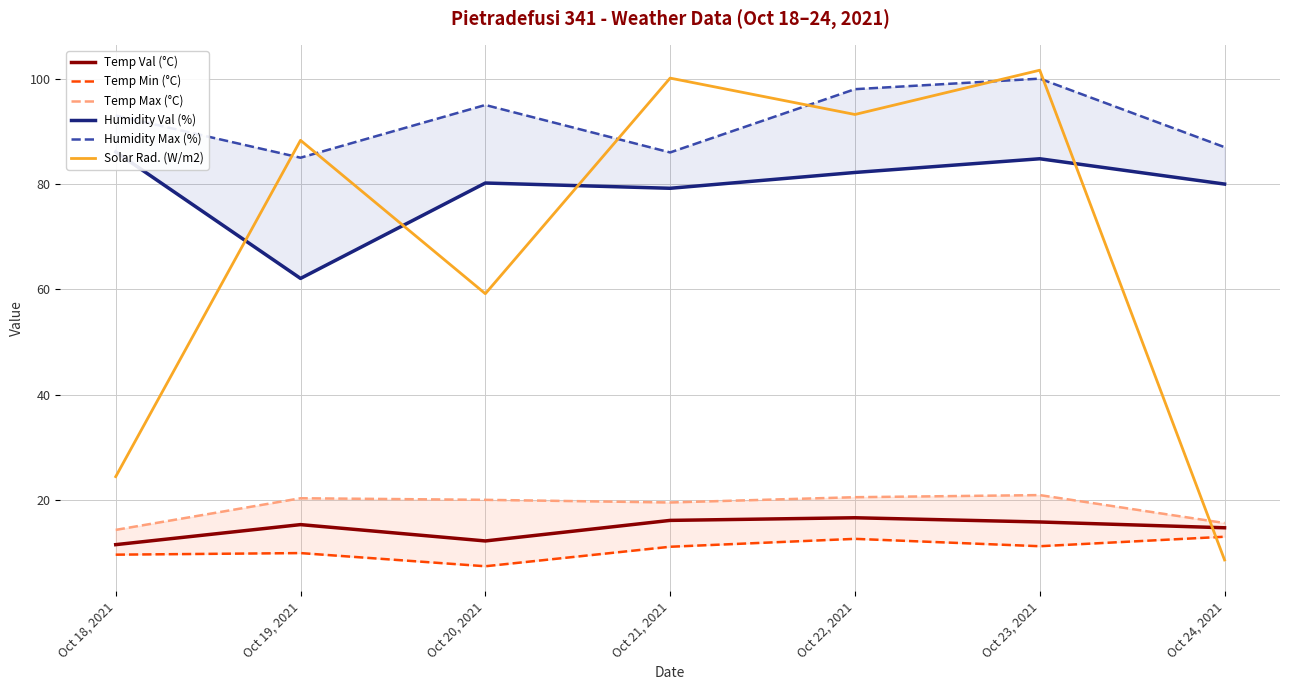

Which series ends up on top after the final intersection of Solar Rad. (W/m2) and Temp Max (°C)?

Temp Max (°C)